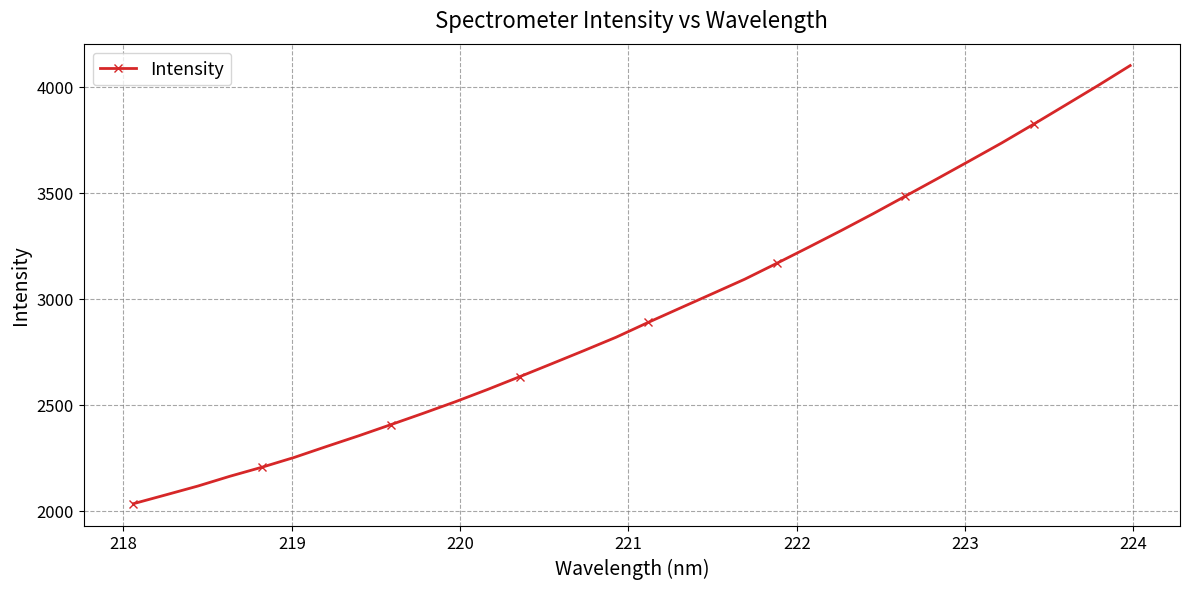

What is the value of the 22nd point from the left?

3244.5